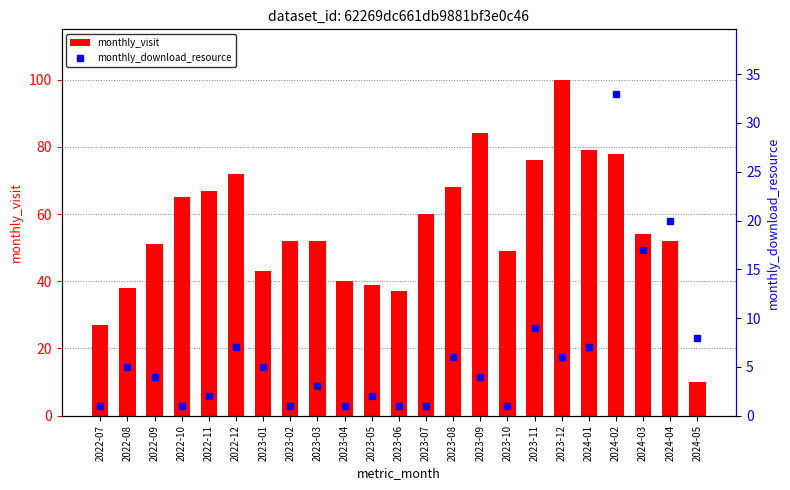

What is the greatest value displayed?

100